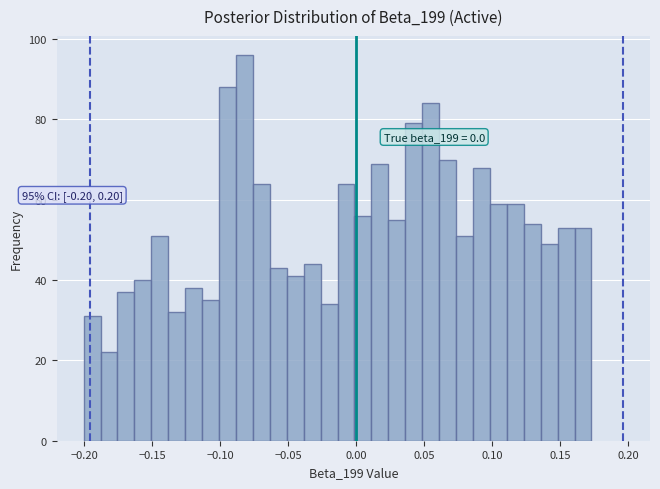

Around what value on the x-axis is the tallest bar? Give the approximate position of its centre, as read against the axis.

-0.080